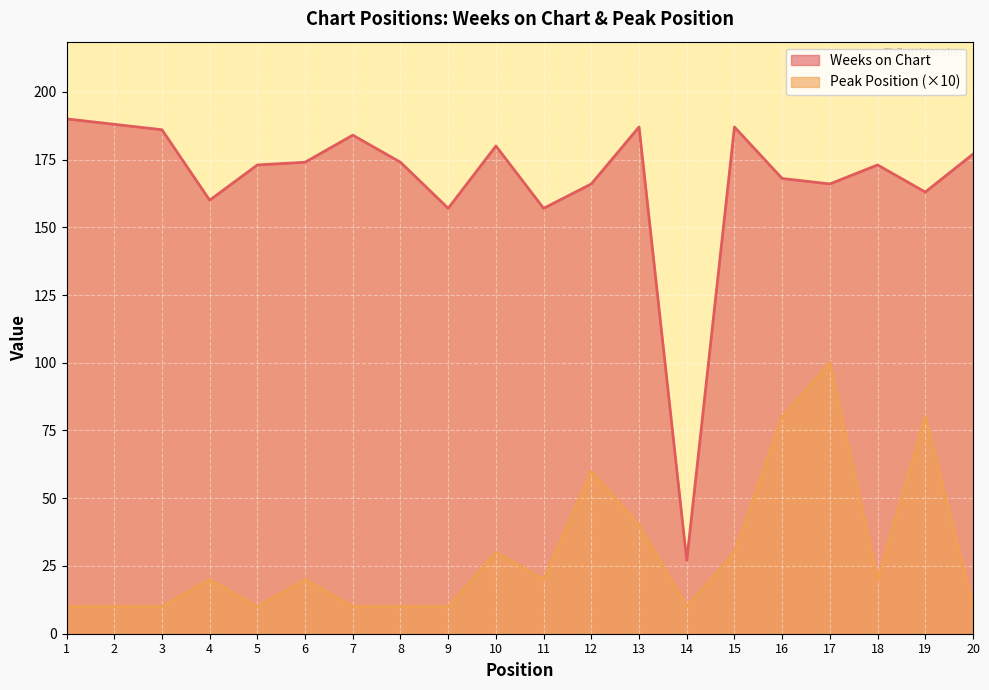

What are all the series names shown in the legend?

Weeks on Chart, Peak Position (×10)